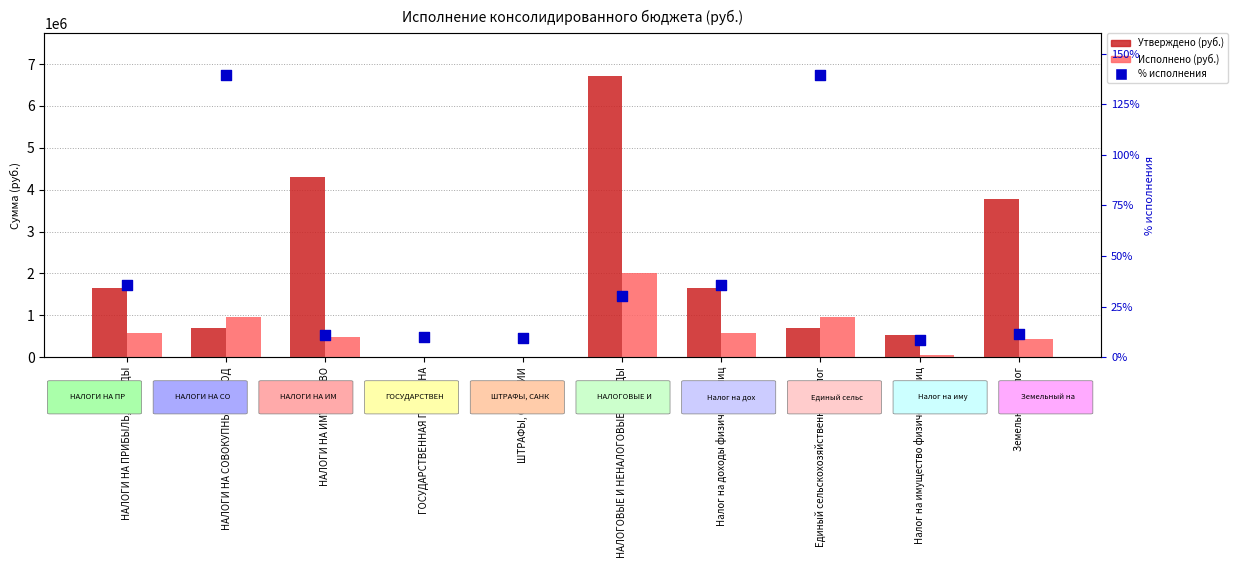

Which series has the widest spread of Y values?

Утверждено (руб.)